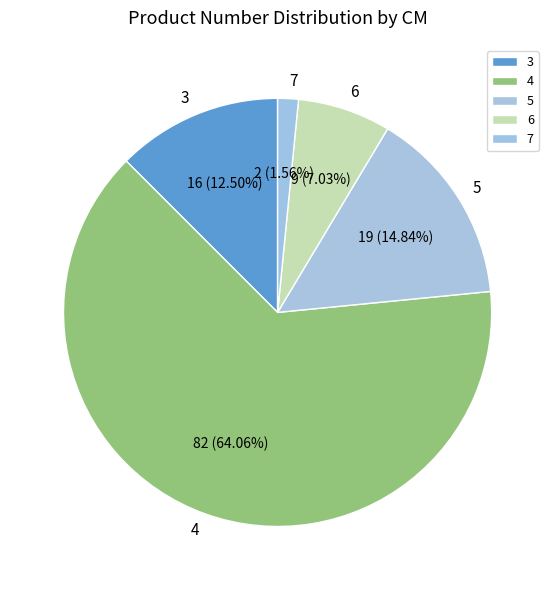

How many slices are in this pie chart?

5